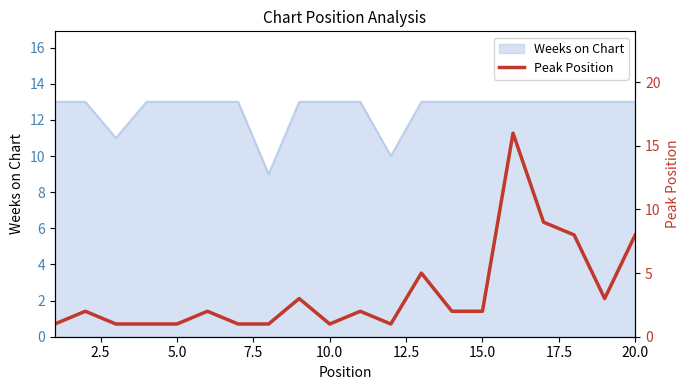

What is the maximum value shown in the chart?

16